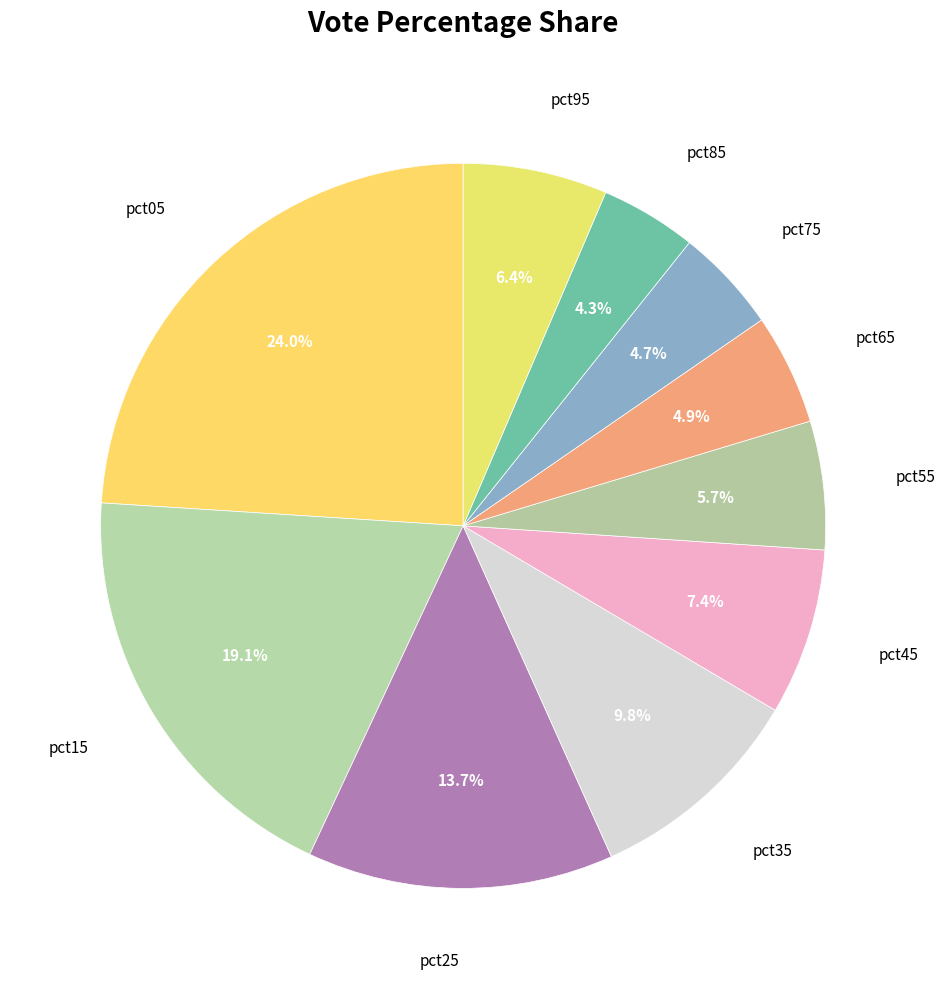

How many slices are in this pie chart?

10